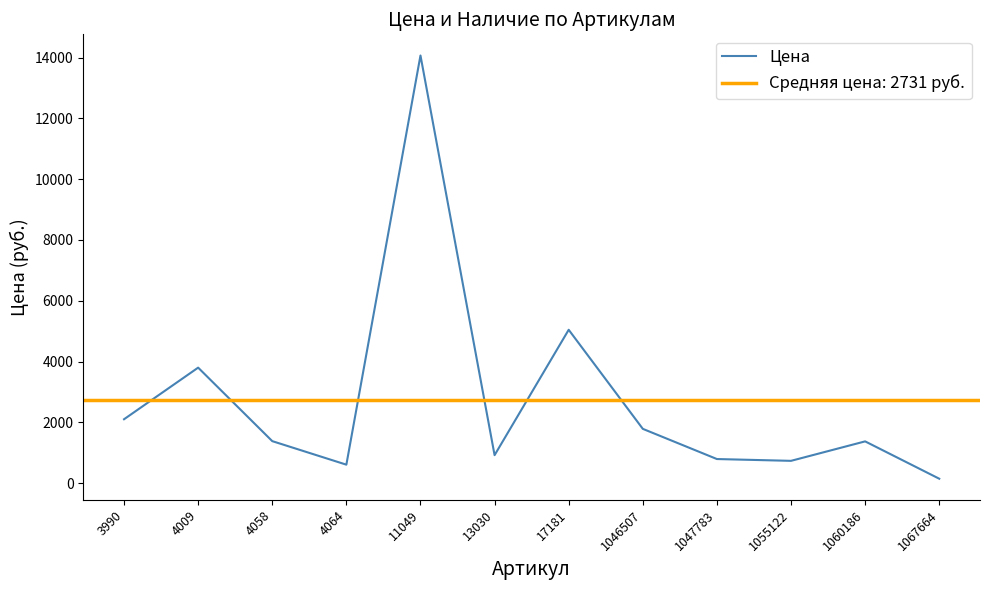

Reading left to right, list all the values displayed in this chart.

3990=2104	4009=3801	4058=1384	4064=610	11049=14066	13030=923	17181=5046	1046507=1788	1047783=795	1055122=736	1060186=1376	1067664=148